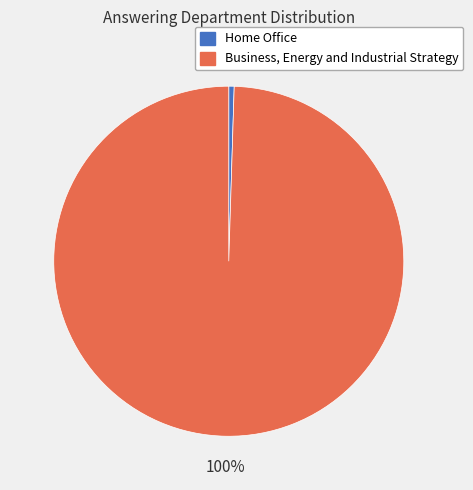

The Business, Energy and Industrial Strategy slice represents 89% of the pie. True or false?

False